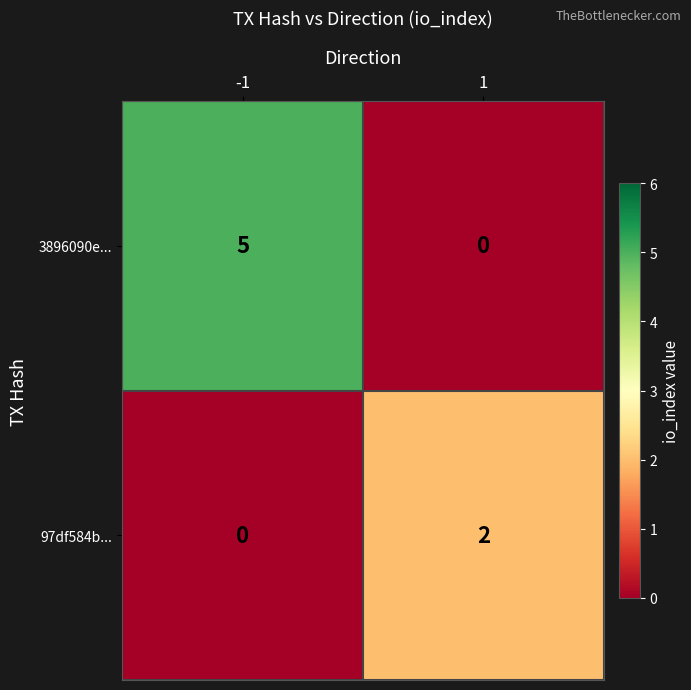

Is it true that 3896090e... equals 5 at -1?

True